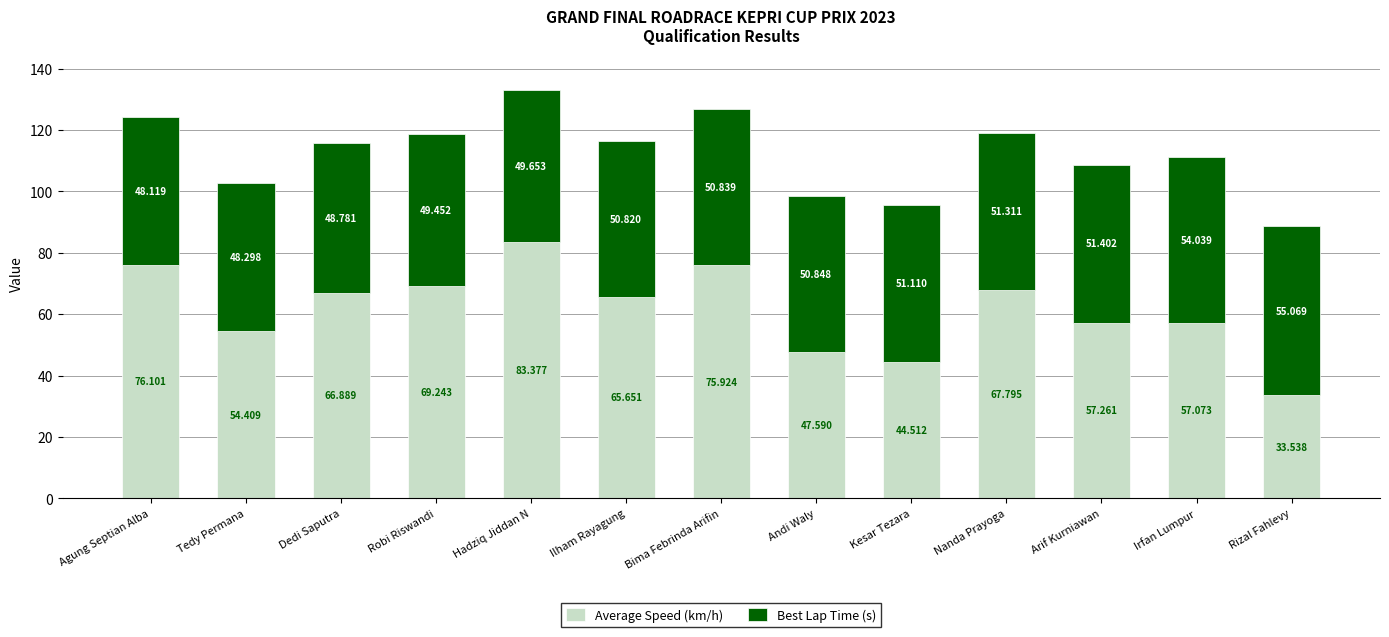

Count the number of data series in this chart.

2